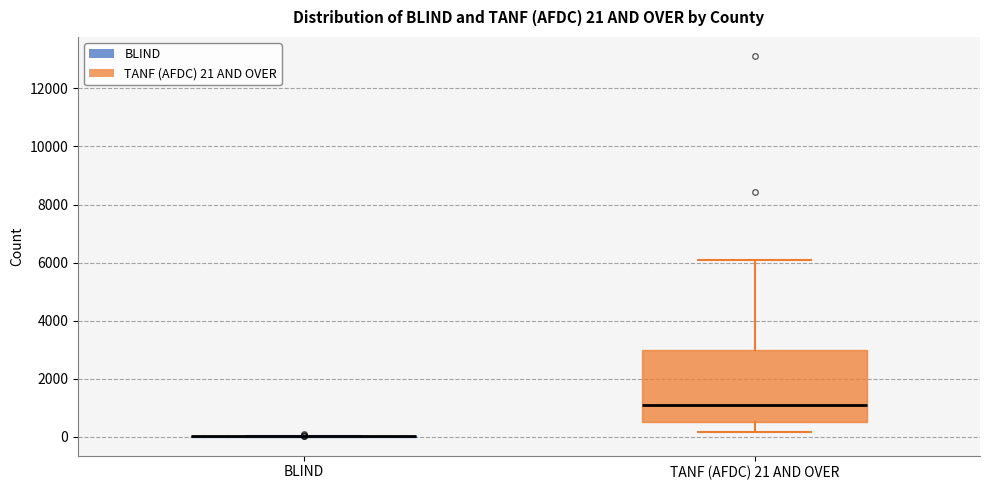

Which box is the tallest, from its lower edge to its upper edge?

TANF (AFDC) 21 AND OVER